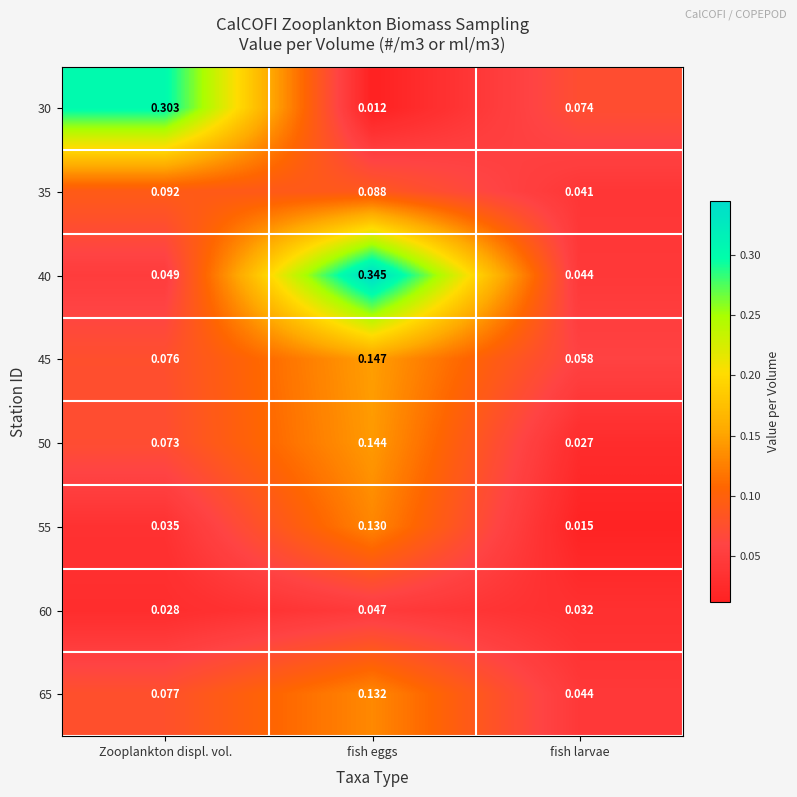

Which category has the lowest value in the 35 series?

fish larvae